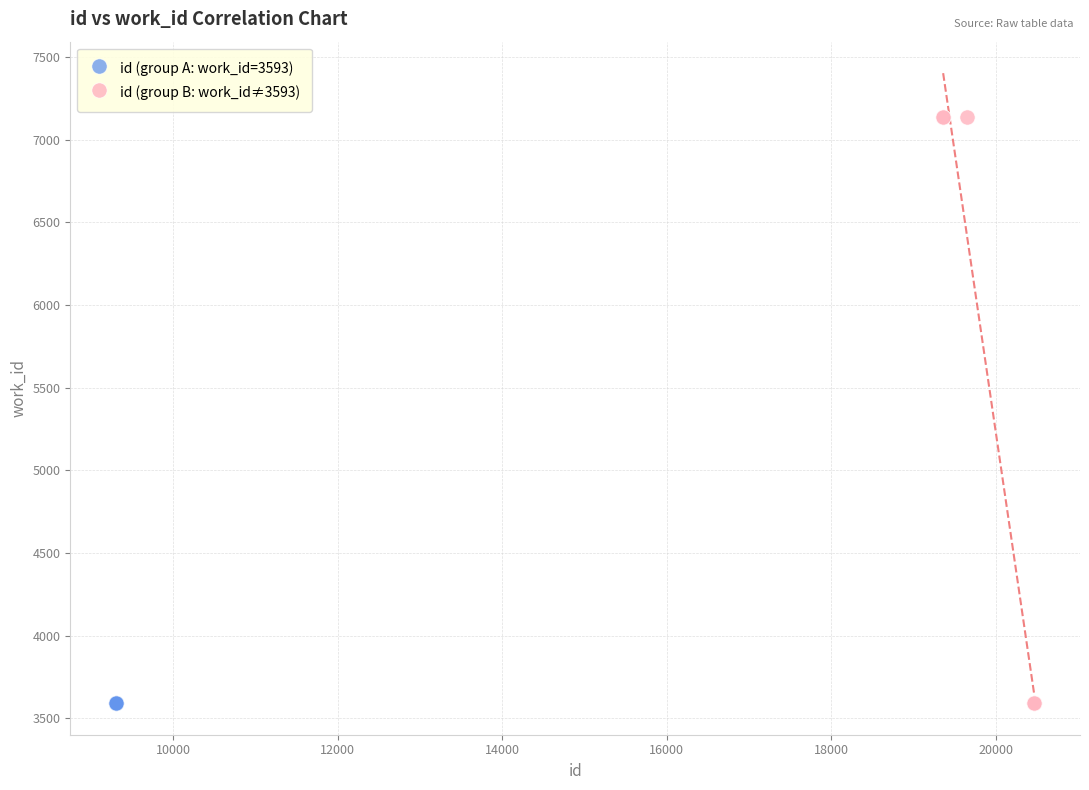

What are all the series names shown in the legend?

id (group A: work_id=3593), id (group B: work_id≠3593)